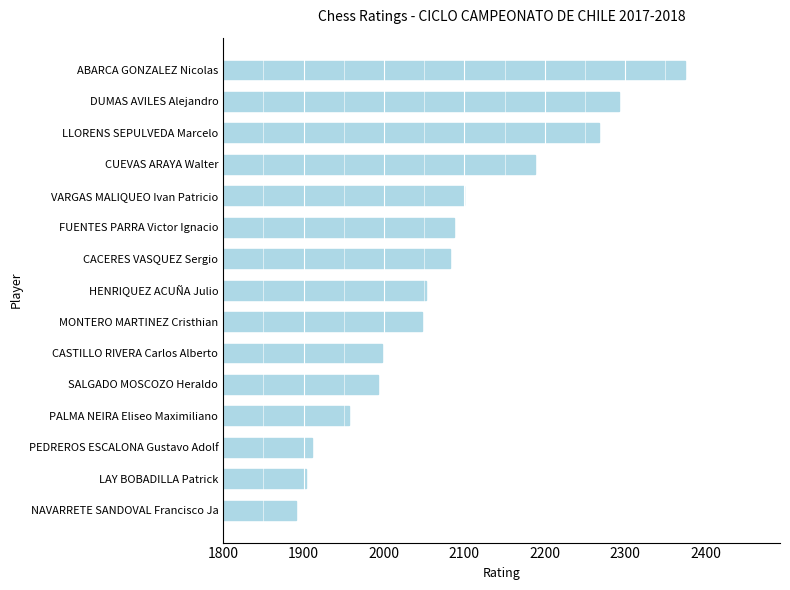

What is the label of the 3rd bar from the bottom?

PEDREROS ESCALONA Gustavo Adolf